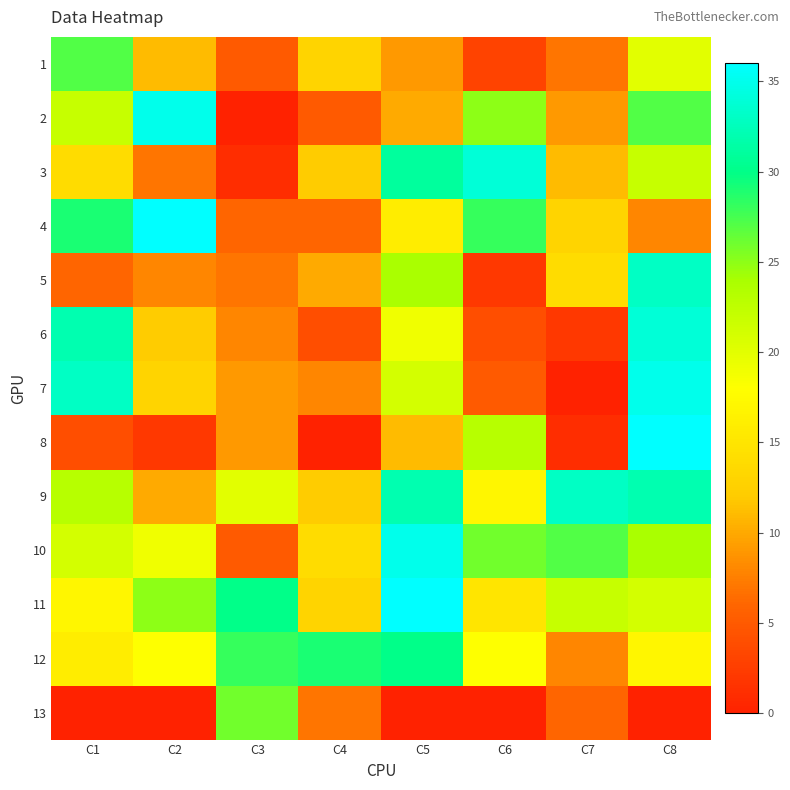

What is the greatest value displayed?

36